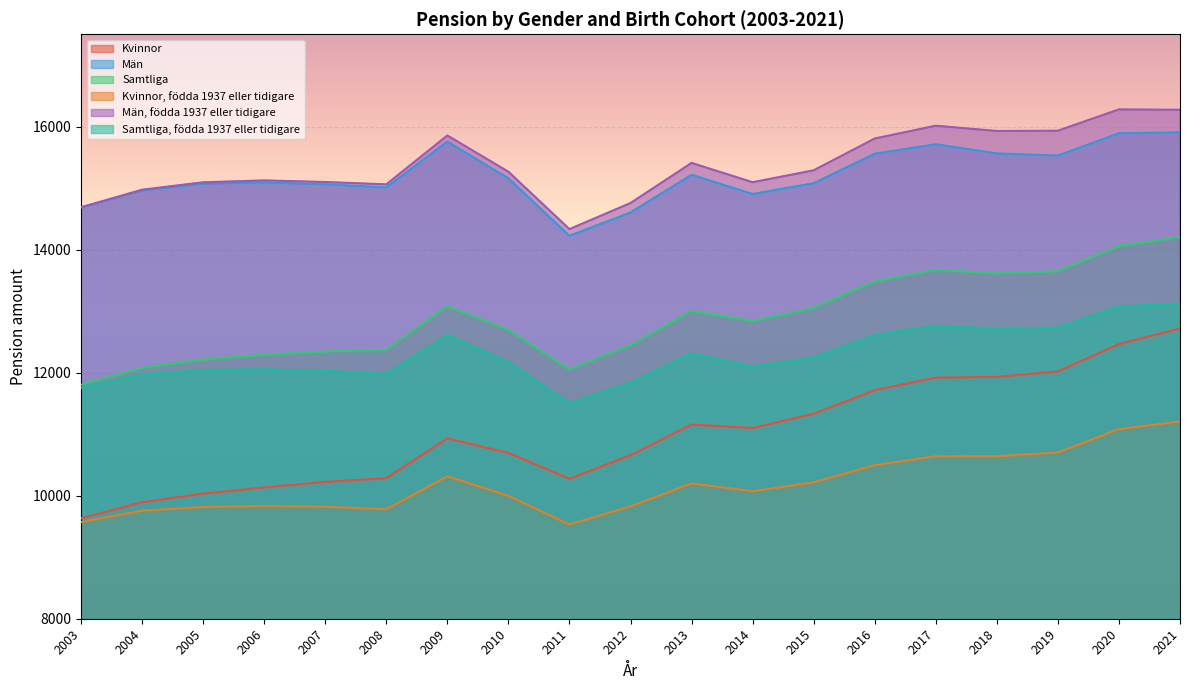

Which has a higher value, 2017 or 2018?

2018